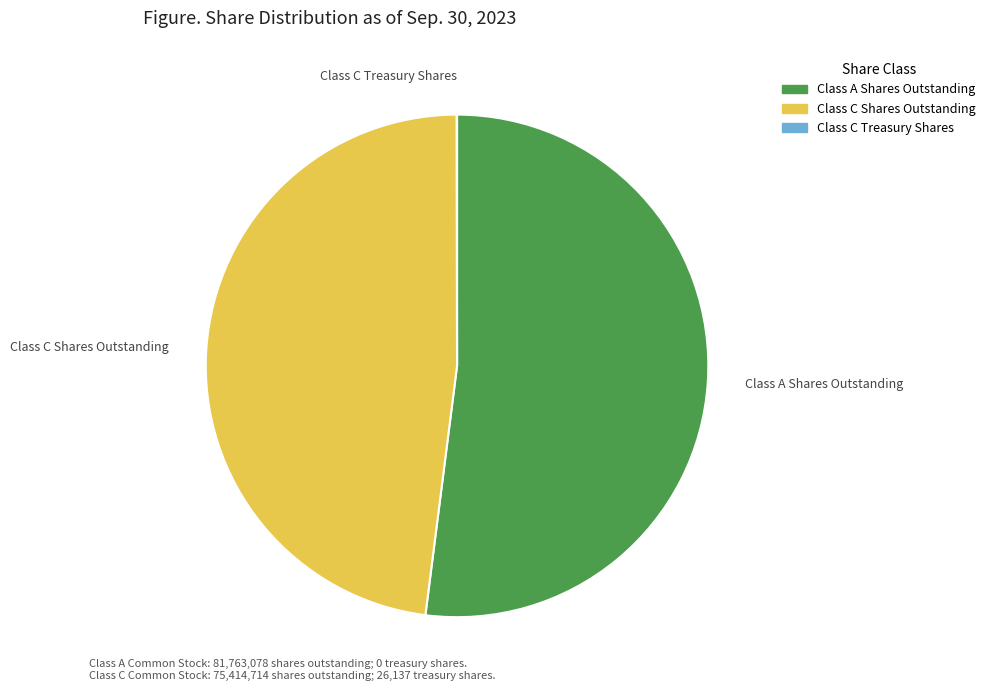

Does any single category account for the majority?

Yes